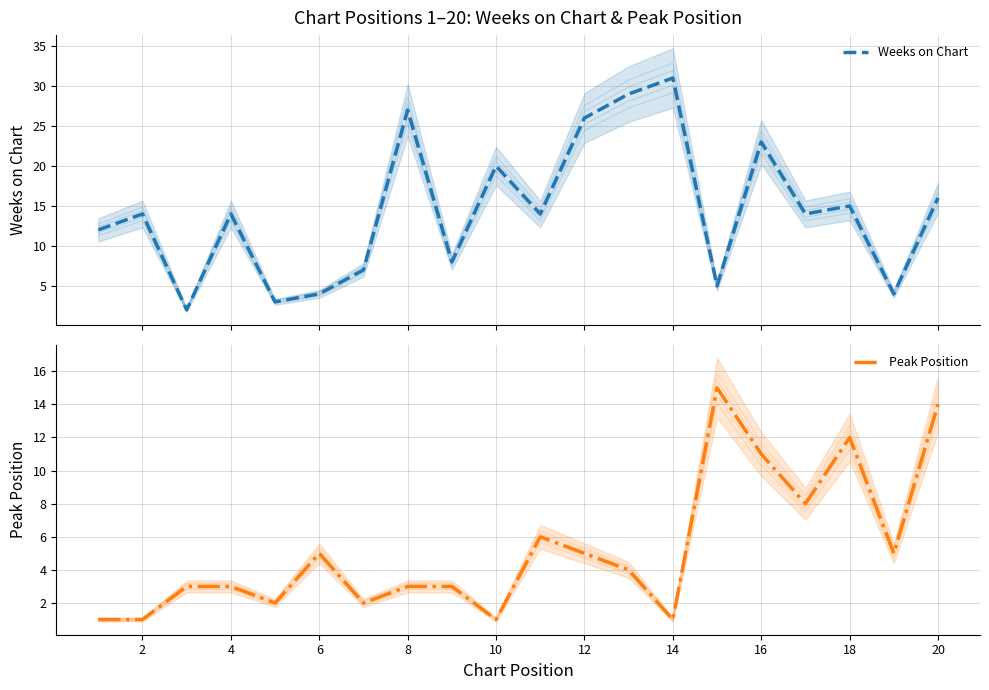

What is the highest value of the Weeks on Chart series?

31